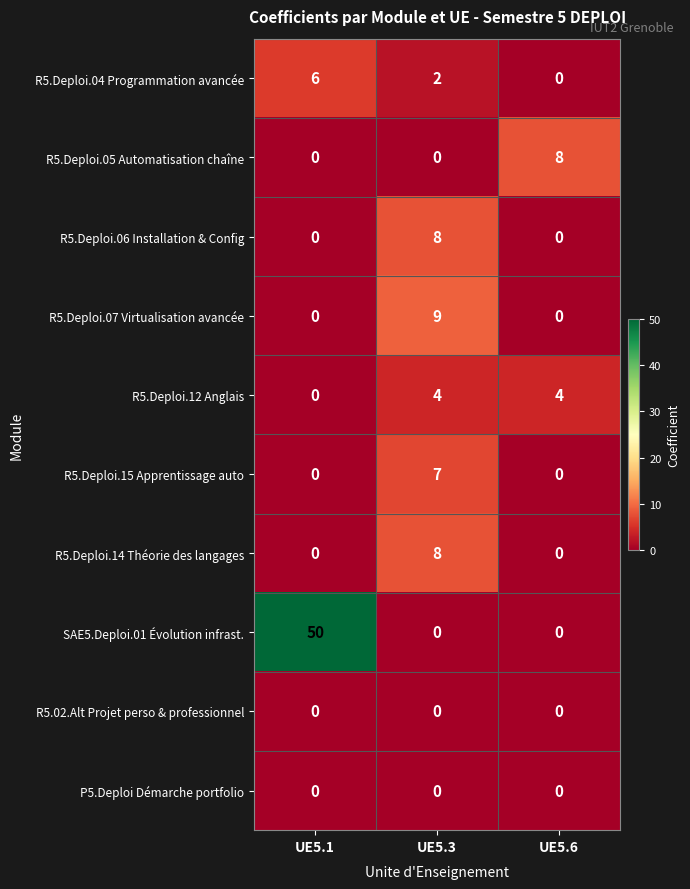

At how many categories does at least one series exceed 38?

1